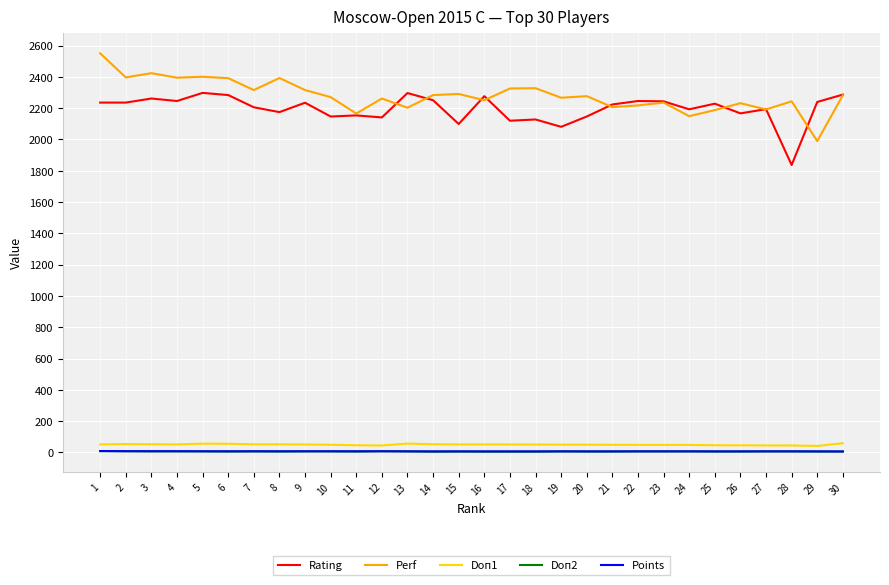

True or false: Doп2 and Doп1 intersect in this chart.

False